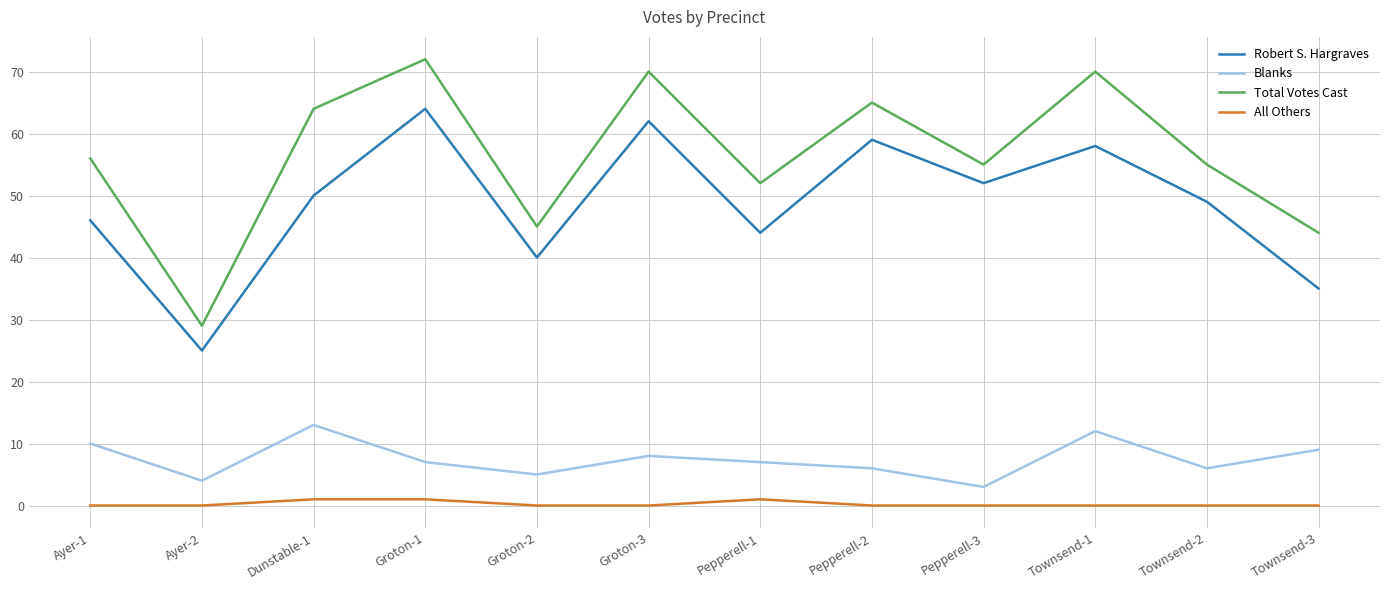

Which series has the widest spread of values?

Total Votes Cast